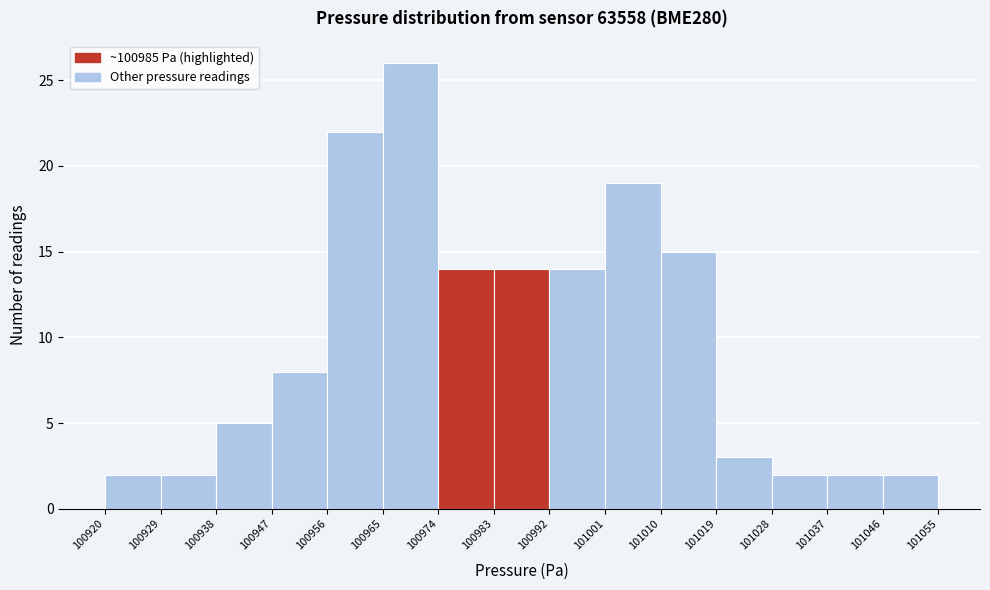

Reading left to right, transcribe this chart: for each bar, give the range it covers on the x-axis and its height. The values are not printed on the chart, so give them approximately, as read against the axis.

100920 to 100929: 2
100929 to 100938: 2
100938 to 100947: 5
100947 to 100956: 8
100956 to 100965: 22
100965 to 100974: 26
100974 to 100983: 14
100983 to 100992: 14
100992 to 101001: 14
101001 to 101010: 19
101010 to 101019: 15
101019 to 101028: 3
101028 to 101037: 2
101037 to 101046: 2
101046 to 101055: 2